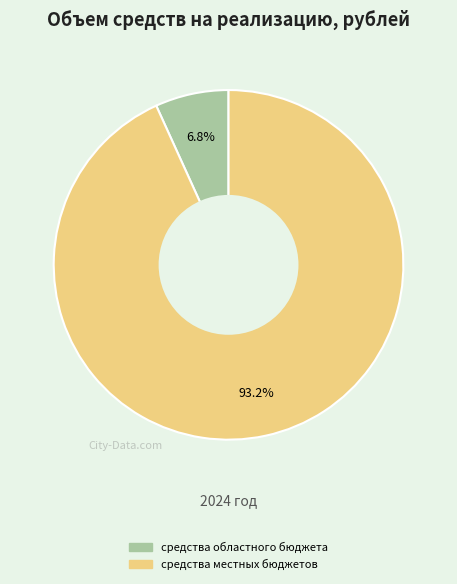

Is there a majority slice in this chart?

Yes